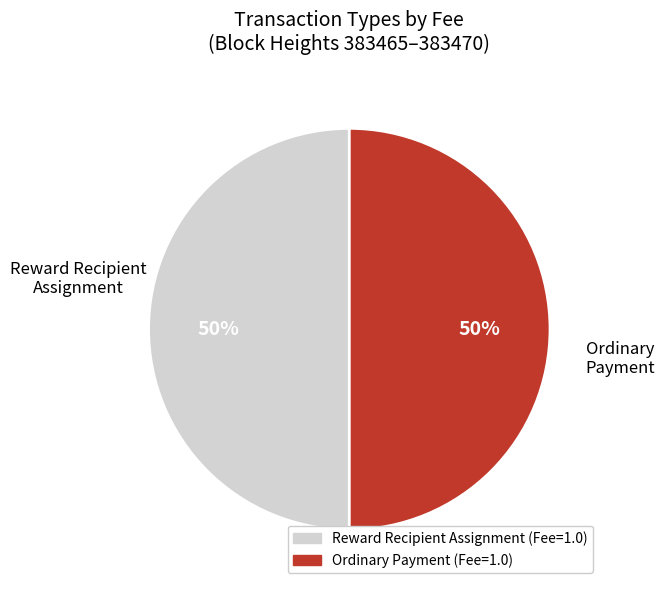

To the nearest percent, what is the average slice percentage?

50%